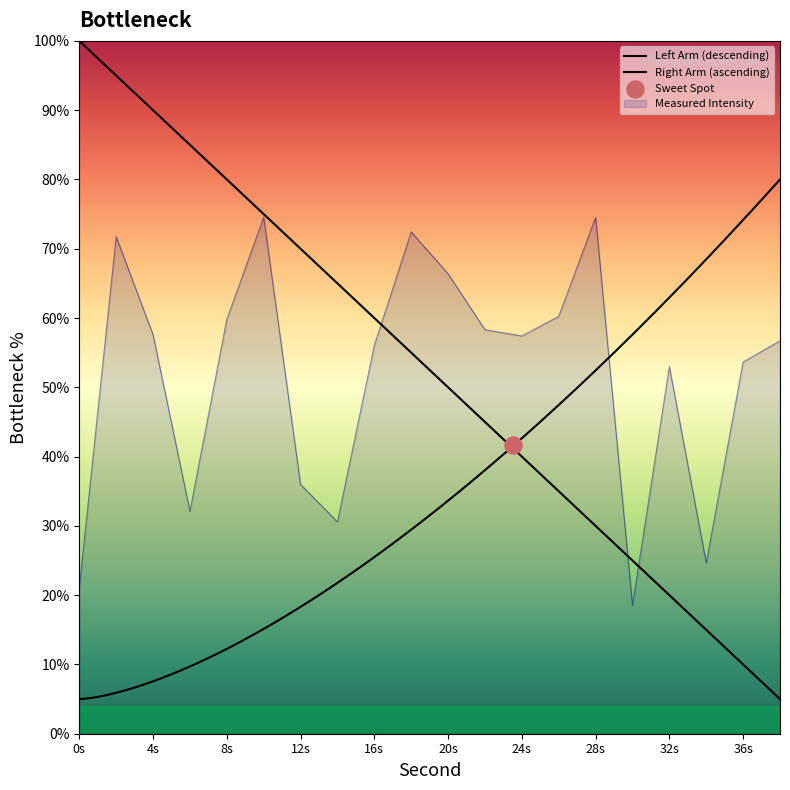

What is the ratio of the value at 22 to the value at 6?

1.8